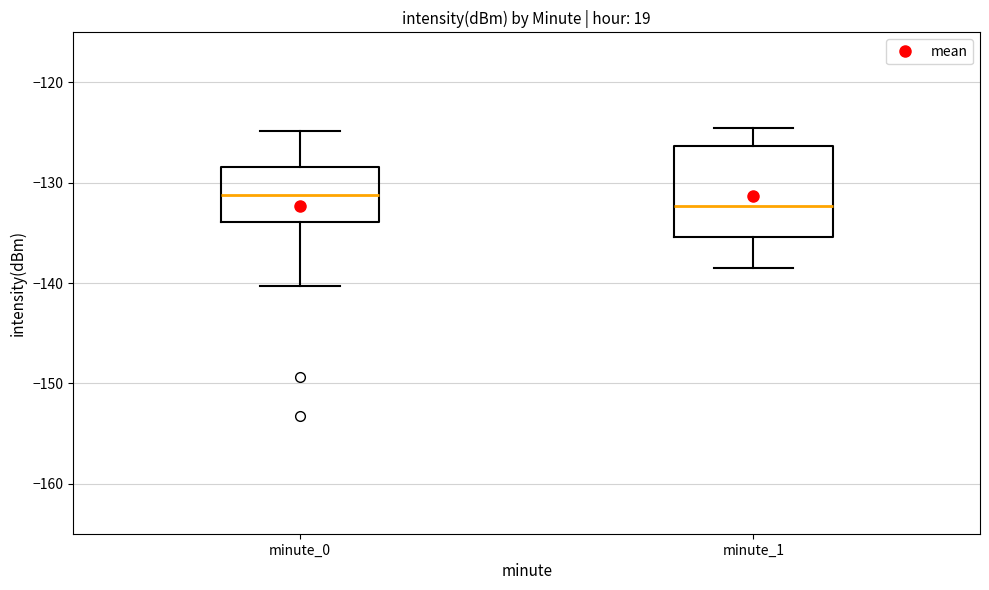

Comparing the boxes themselves (not the whiskers), which one is the tallest?

minute_1